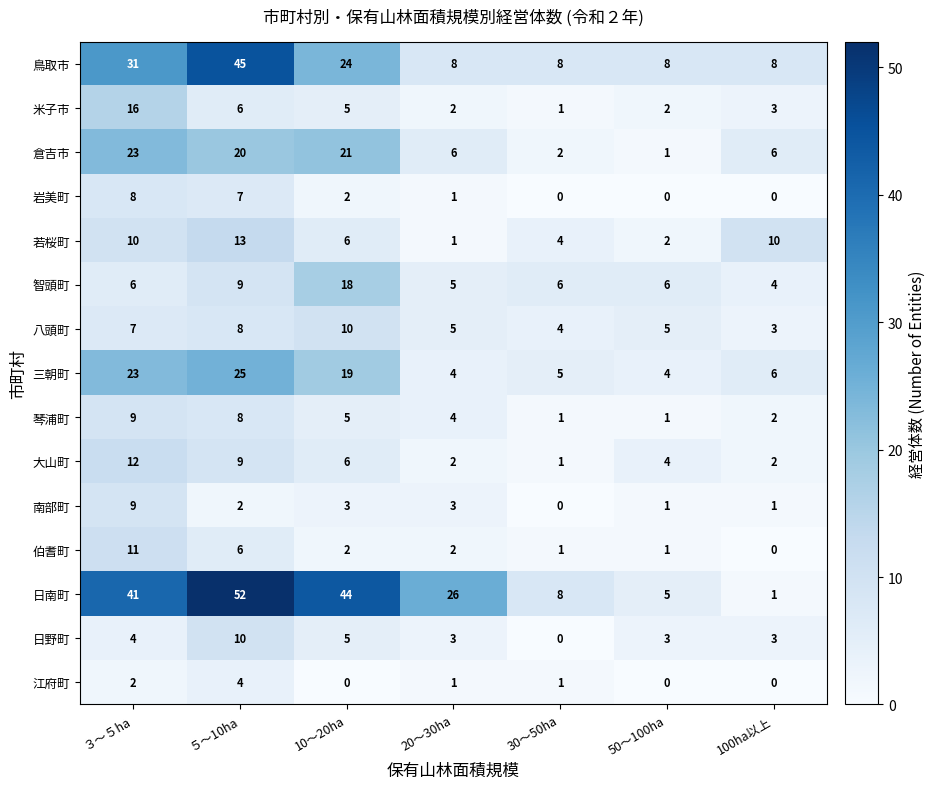

The value of 大山町 at ３～５ha is 12. True or false?

True